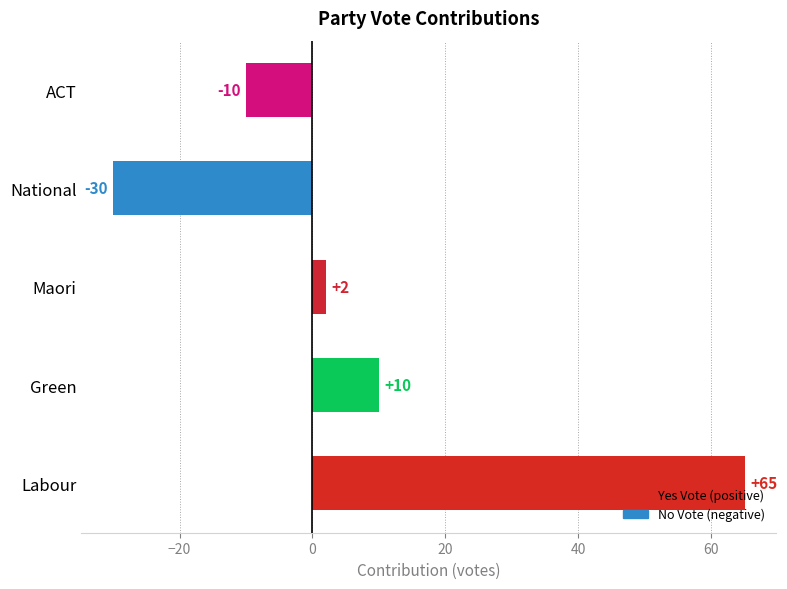

Reading top to bottom, extract all data points from this chart.

-10	-30	2	10	65